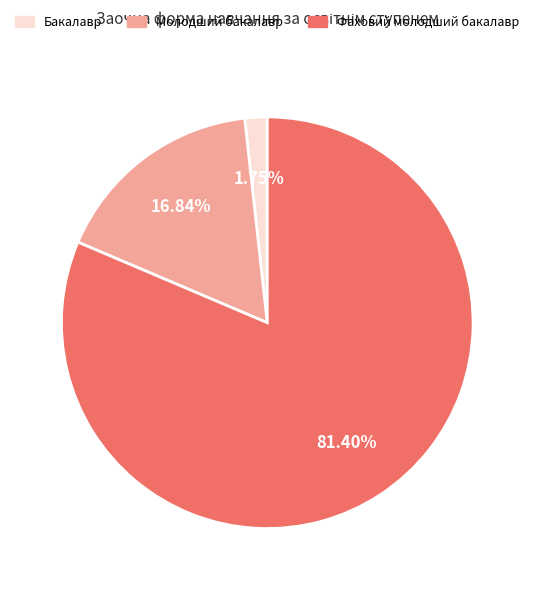

True or false: Молодший бакалавр accounts for 10% of the total.

False